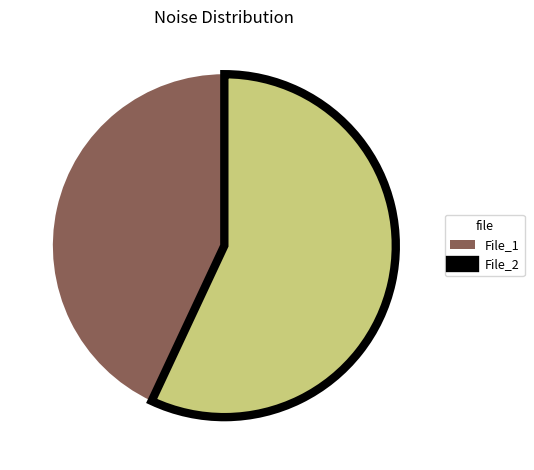

Approximately how many times larger is the value at File_1 compared to File_2?

0.8